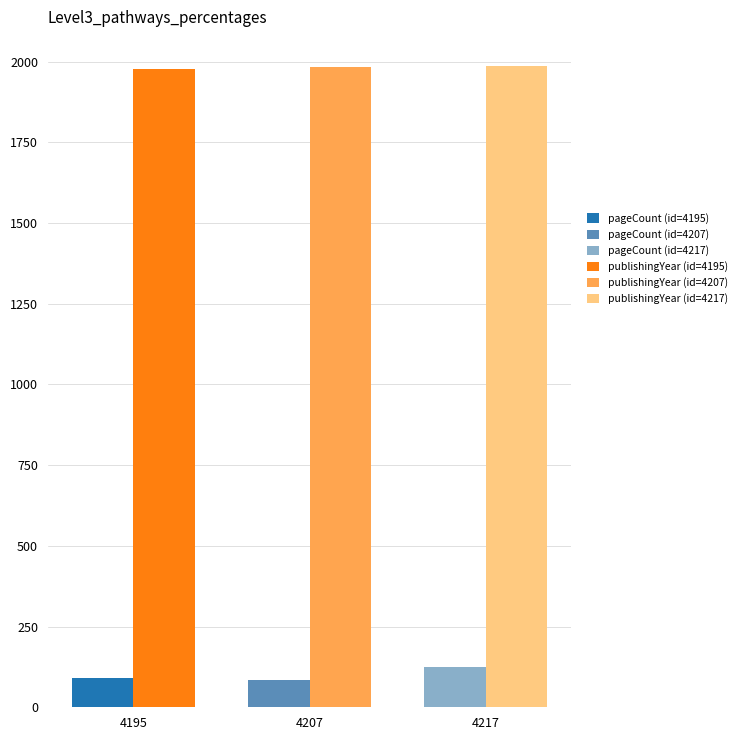

At which category is the sum across all series the highest?

4217